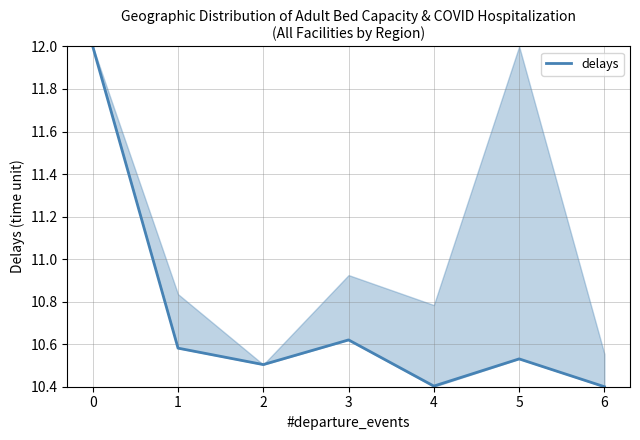

How many lines are shown in the chart?

1